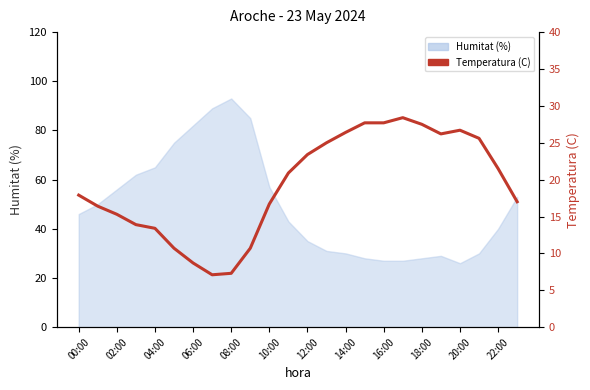

What is the change in value from 18:00 to 22:00?

+10.2